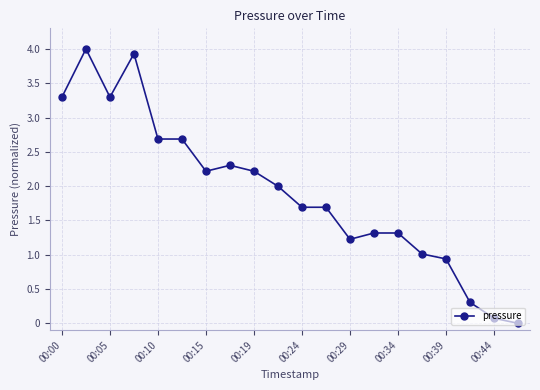

What is the value of the 7th point from the left?

2.2